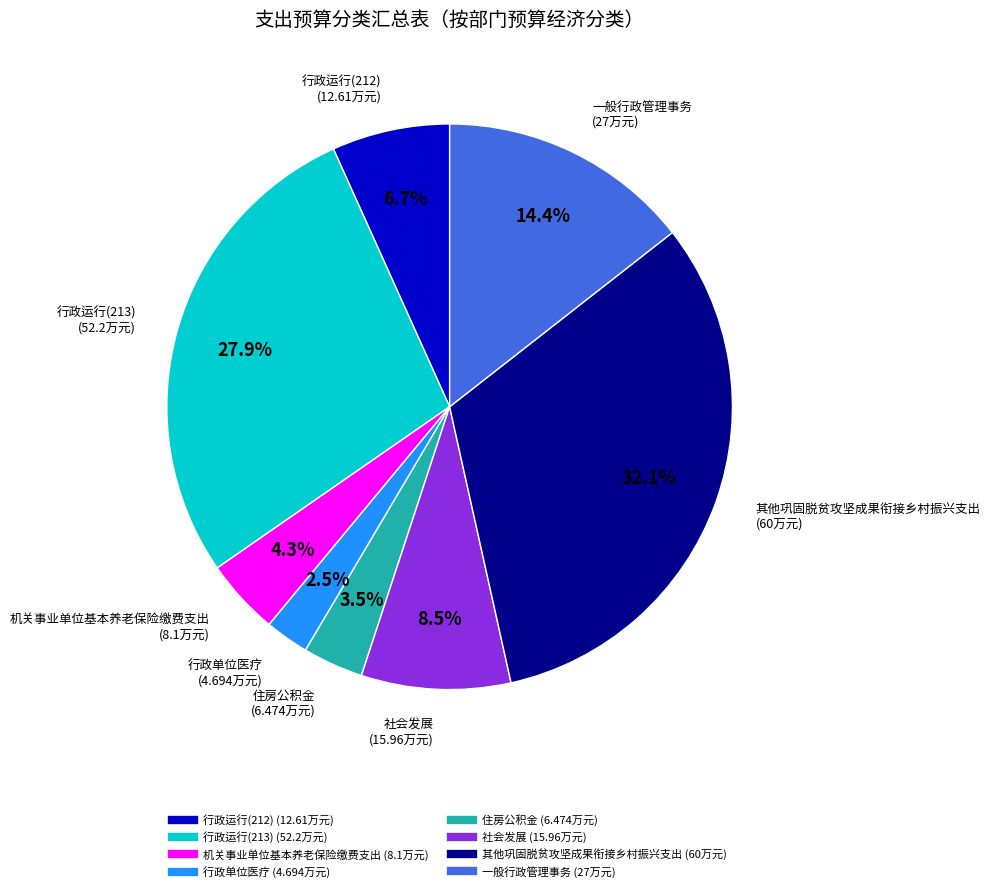

Rank the categories by value from lowest to highest.

行政单位医疗, 住房公积金, 机关事业单位基本养老保险缴费支出, 行政运行(212), 社会发展, 一般行政管理事务, 行政运行(213), 其他巩固脱贫攻坚成果衔接乡村振兴支出